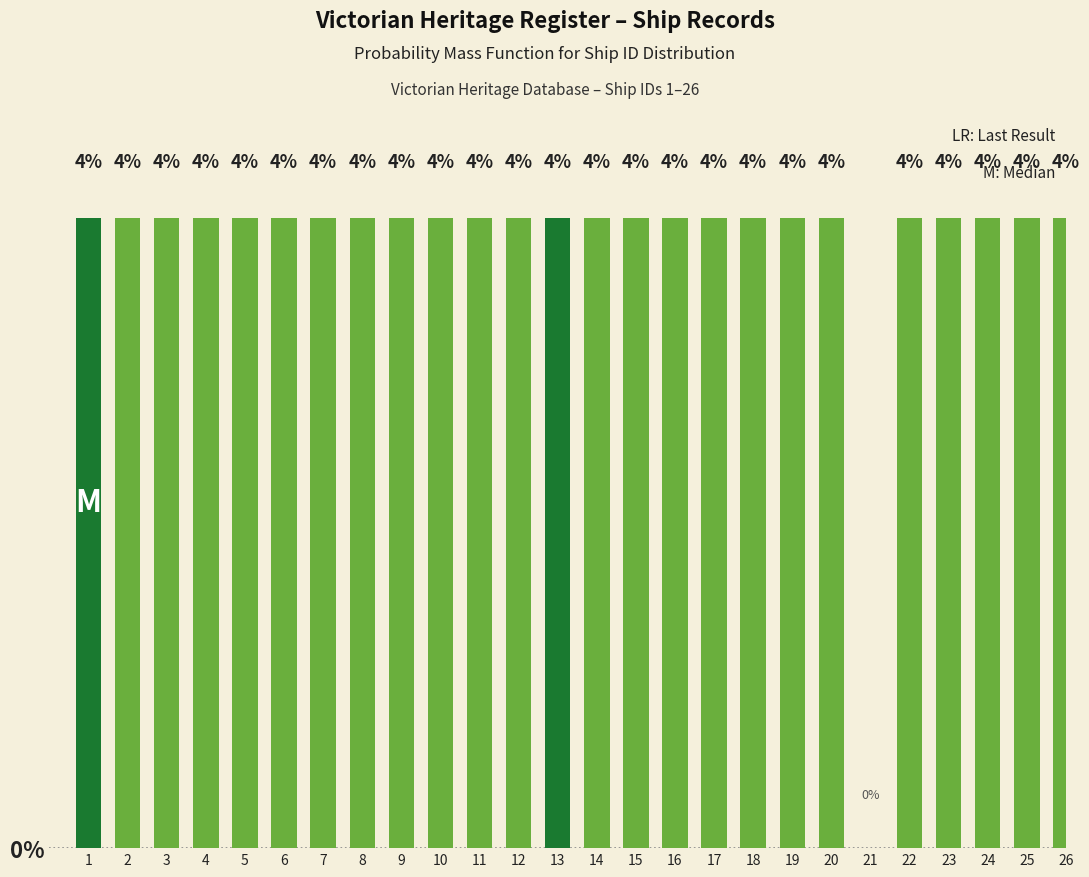

Reading right to left, extract all data points from this chart.

26=4	25=4	24=4	23=4	22=4	21=0	20=4	19=4	18=4	17=4	16=4	15=4	14=4	13=4	12=4	11=4	10=4	9=4	8=4	7=4	6=4	5=4	4=4	3=4	2=4	1=4